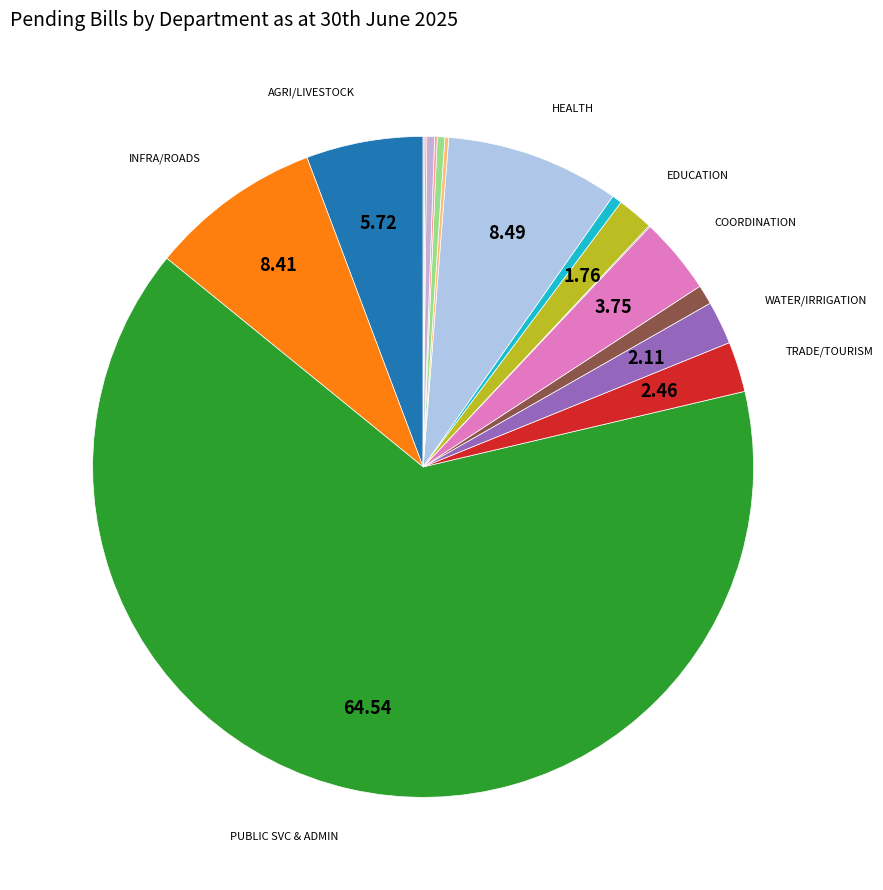

To the nearest percent, what is the average slice percentage?

6%